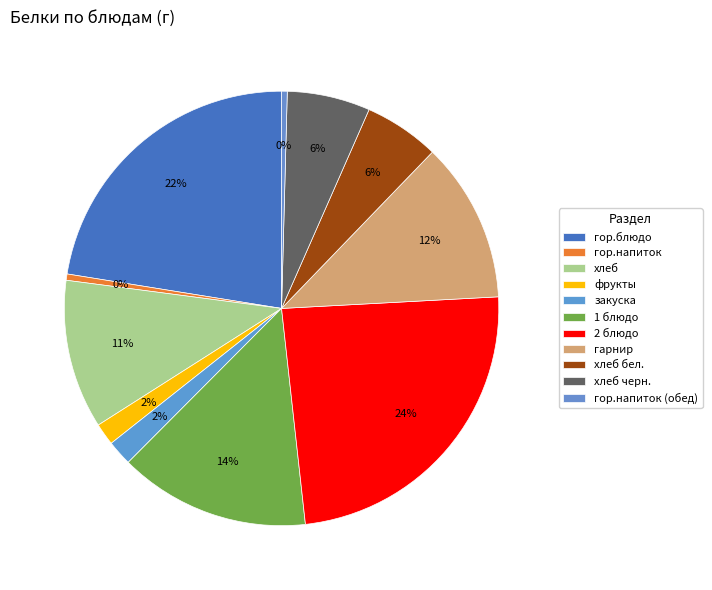

Rank the categories by value from highest to lowest.

2 блюдо, гор.блюдо, 1 блюдо, гарнир, хлеб, хлеб черн., хлеб бел., закуска, фрукты, гор.напиток, гор.напиток (обед)